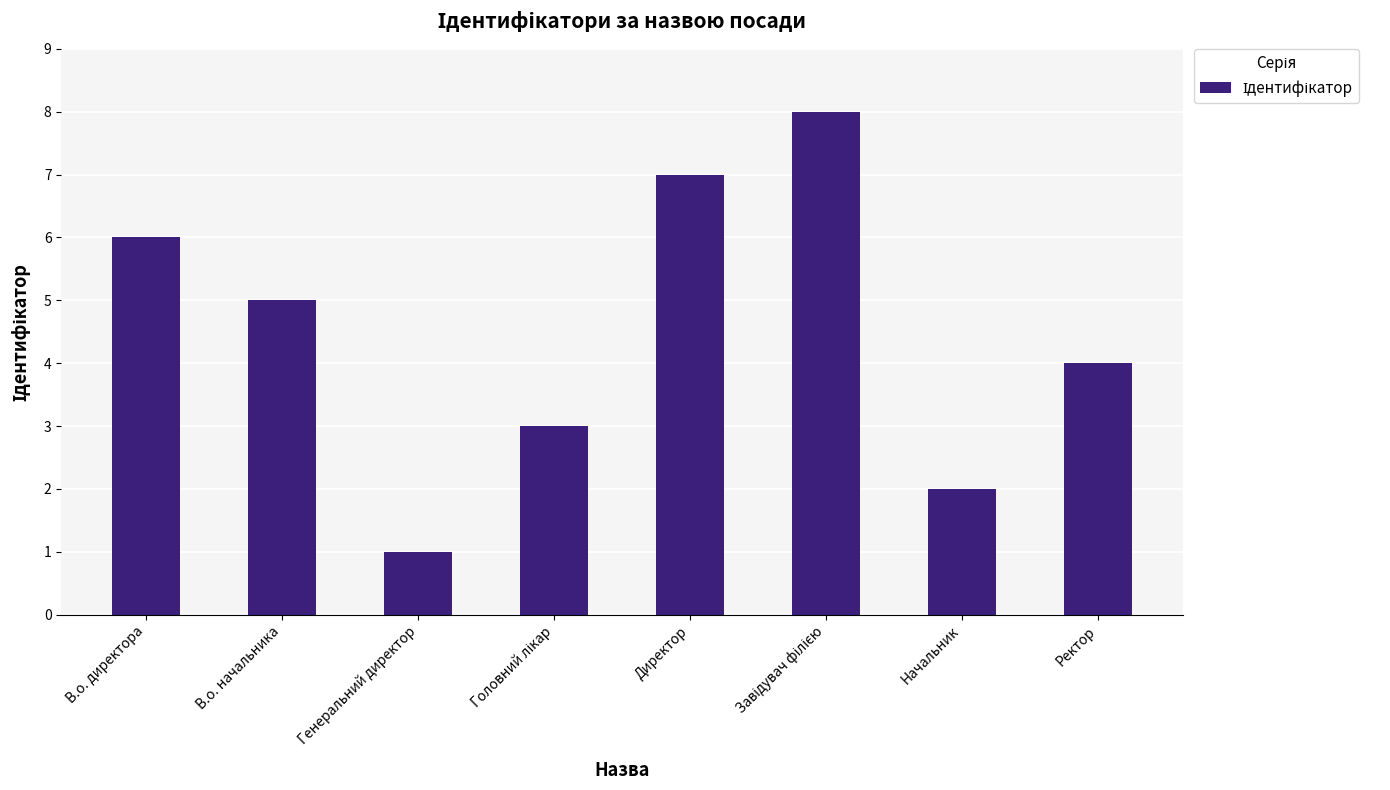

How many categories are shown in the chart?

8